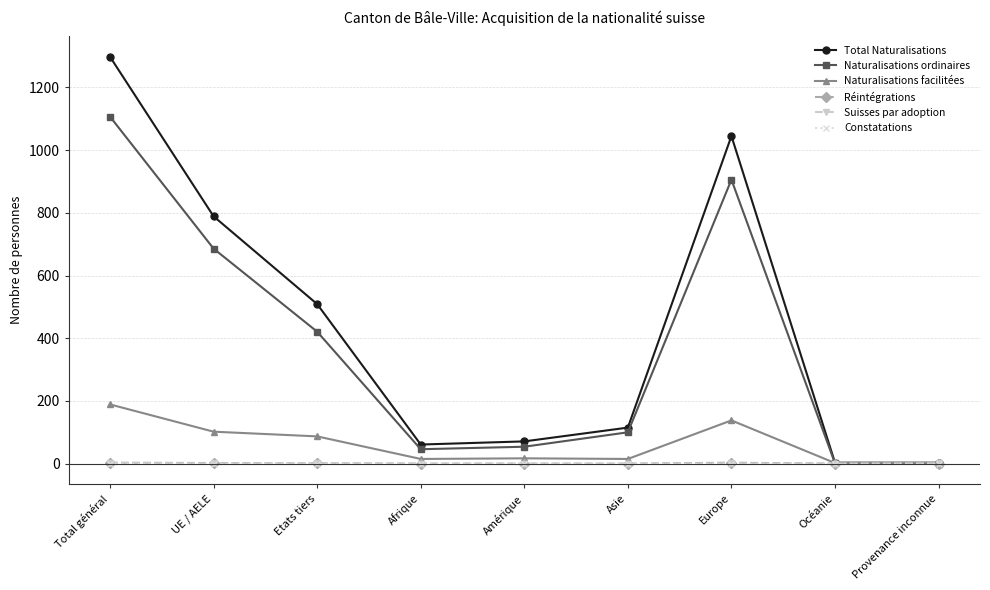

What position from the left is Amérique?

5